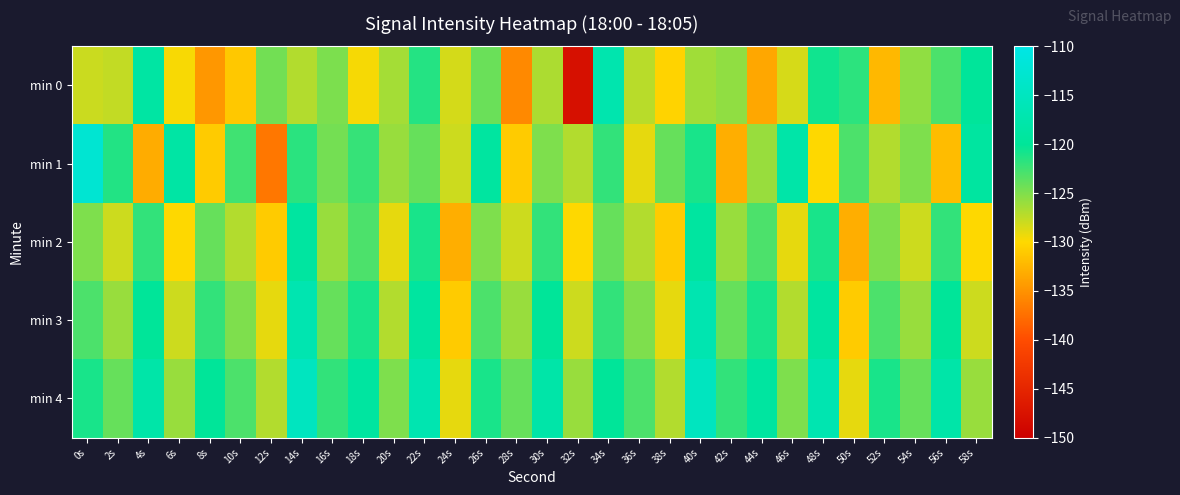

Reading right to left, what are all the values shown in this chart?

min 0: 58s=-119.8	56s=-123.0	54s=-125.6	52s=-132.3	50s=-121.8	48s=-120.6	46s=-128.4	44s=-133.5	42s=-125.7	40s=-126.3	38s=-130.4	36s=-127.3	34s=-117.2	32s=-147.8	30s=-126.8	28s=-135.6	26s=-124.2	24s=-128.3	22s=-121.5	20s=-126.5	18s=-129.6	16s=-124.9	14s=-127.0	12s=-124.5	10s=-131.2	8s=-134.6	6s=-129.7	4s=-118.7	2s=-127.6	0s=-127.9
min 1: 58s=-119.0	56s=-132.0	54s=-125.0	52s=-127.0	50s=-123.0	48s=-130.0	46s=-118.0	44s=-126.0	42s=-133.0	40s=-121.0	38s=-124.0	36s=-129.0	34s=-122.0	32s=-127.0	30s=-125.0	28s=-131.0	26s=-119.0	24s=-128.0	22s=-124.0	20s=-126.0	18s=-122.2	16s=-124.6	14s=-121.7	12s=-136.9	10s=-122.5	8s=-131.0	6s=-118.4	4s=-133.1	2s=-121.4	0s=-112.5
min 2: 58s=-130.0	56s=-122.0	54s=-128.0	52s=-125.0	50s=-133.0	48s=-121.0	46s=-129.0	44s=-123.0	42s=-126.0	40s=-119.0	38s=-131.0	36s=-127.0	34s=-124.0	32s=-130.0	30s=-122.0	28s=-128.0	26s=-125.0	24s=-133.0	22s=-121.0	20s=-129.0	18s=-123.0	16s=-126.0	14s=-119.0	12s=-131.0	10s=-127.0	8s=-124.0	6s=-130.0	4s=-122.0	2s=-128.0	0s=-125.0
min 3: 58s=-128.0	56s=-120.0	54s=-126.0	52s=-123.0	50s=-131.0	48s=-119.0	46s=-127.0	44s=-121.0	42s=-124.0	40s=-117.0	38s=-129.0	36s=-125.0	34s=-122.0	32s=-128.0	30s=-120.0	28s=-126.0	26s=-123.0	24s=-131.0	22s=-119.0	20s=-127.0	18s=-121.0	16s=-124.0	14s=-117.0	12s=-129.0	10s=-125.0	8s=-122.0	6s=-128.0	4s=-120.0	2s=-126.0	0s=-123.0
min 4: 58s=-126.0	56s=-118.0	54s=-124.0	52s=-121.0	50s=-129.0	48s=-117.0	46s=-125.0	44s=-119.0	42s=-122.0	40s=-115.0	38s=-127.0	36s=-123.0	34s=-120.0	32s=-126.0	30s=-118.0	28s=-124.0	26s=-121.0	24s=-129.0	22s=-117.0	20s=-125.0	18s=-119.0	16s=-122.0	14s=-115.0	12s=-127.0	10s=-123.0	8s=-120.0	6s=-126.0	4s=-118.0	2s=-124.0	0s=-121.0